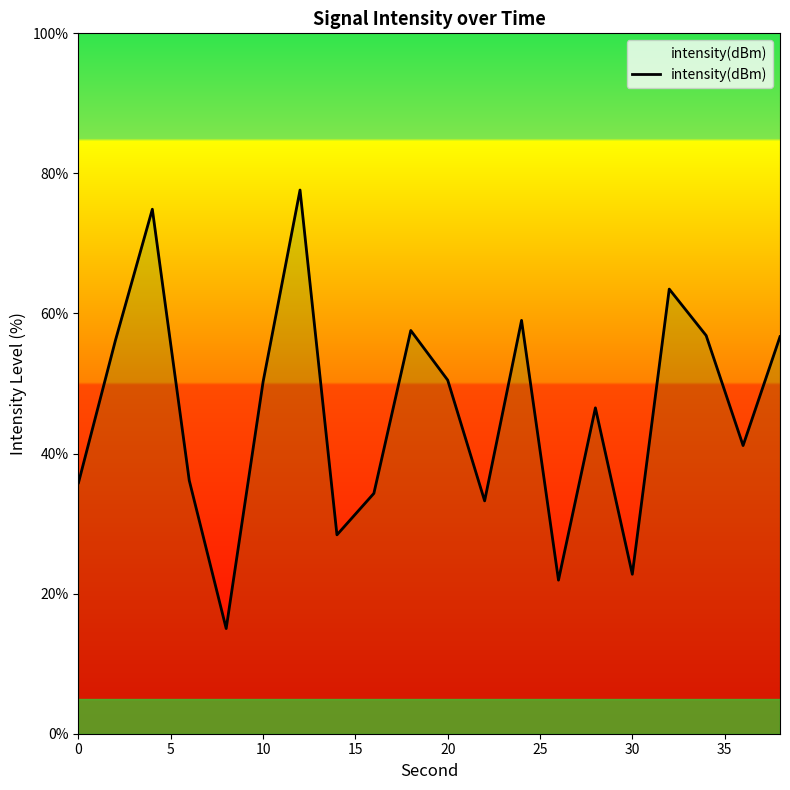

How many values are below 50?

10